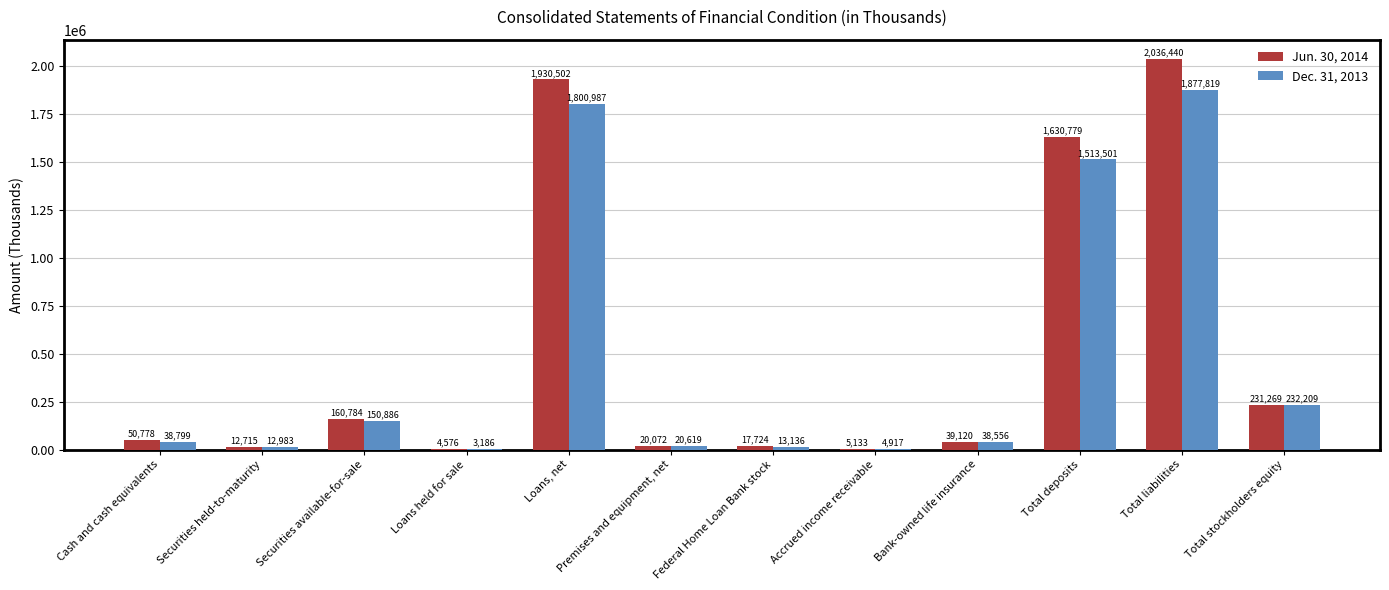

What is the maximum value shown in the chart?

2036440